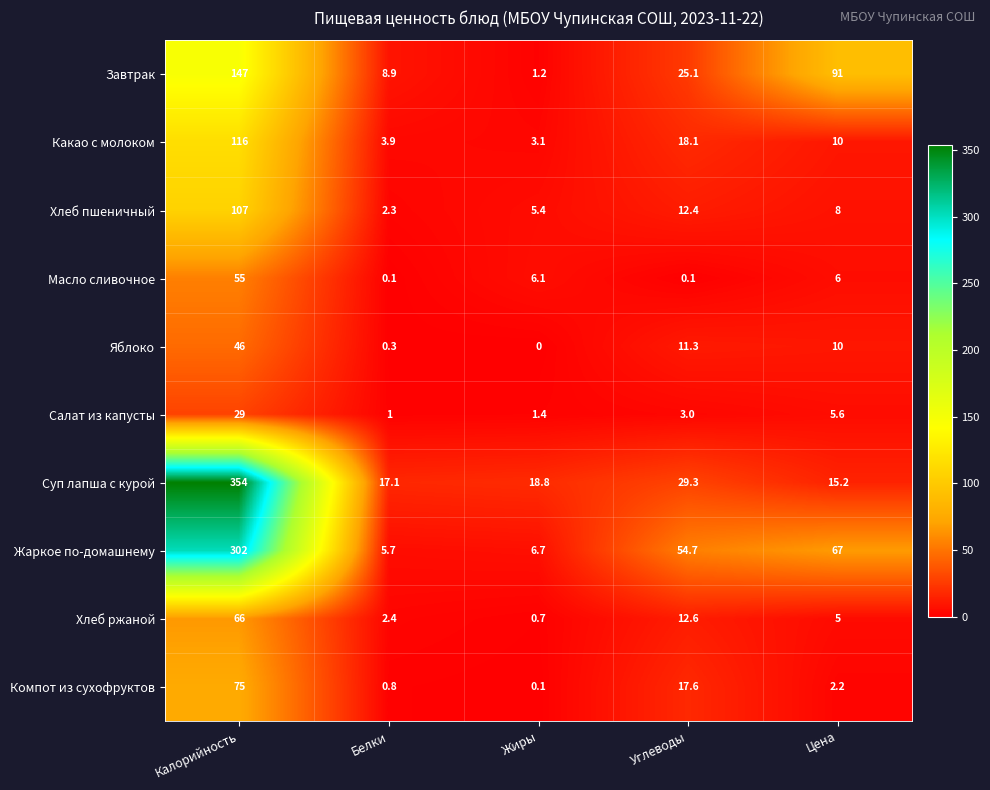

What is the difference between the maximum and minimum values in the Какао с молоком series?

112.9